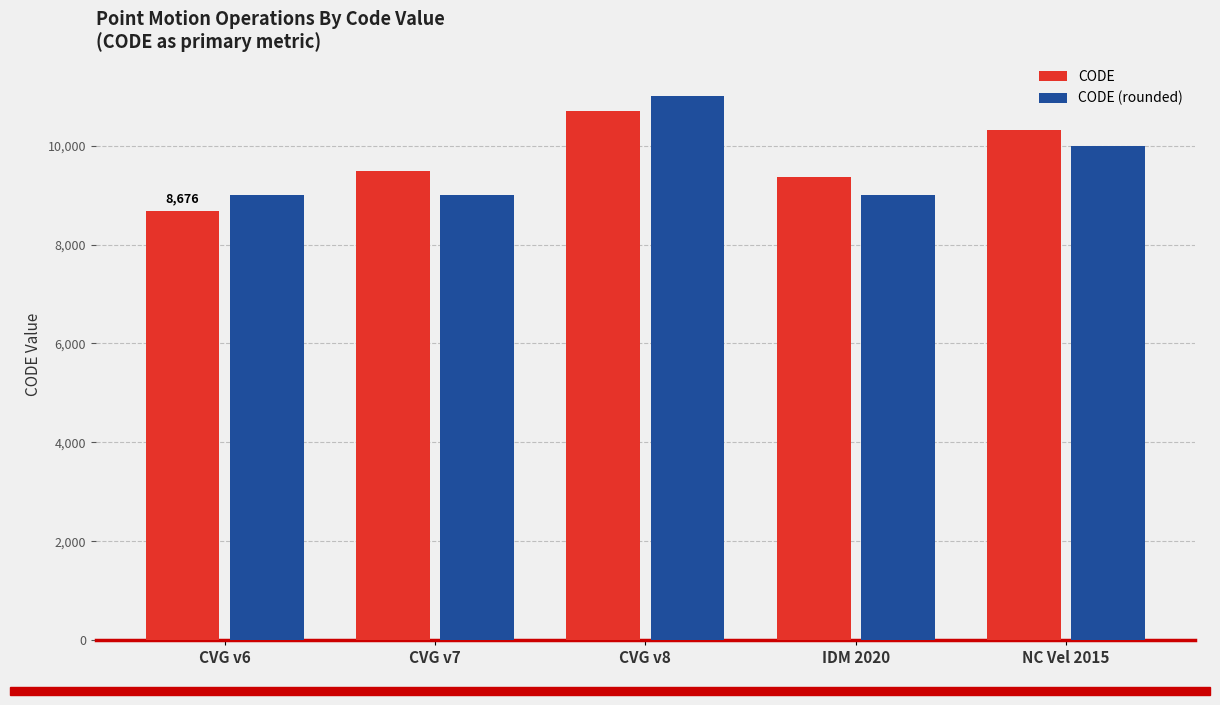

What is the difference between the maximum and second lowest values in the CODE (rounded) series?

2000